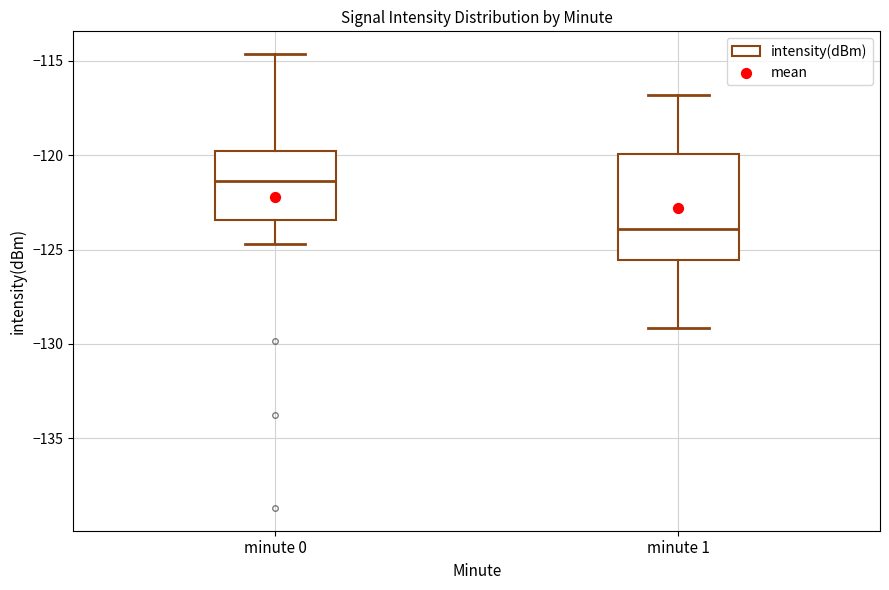

Reading left to right, transcribe this box plot: for each box, give where its median line is, the range the box spans, and where its two whiskers end, as read against the y-axis. The values are not printed on the chart, so give them approximately, as read against the axis.

minute 0: median -121.5, box -123.5 to -120.0, whiskers -124.5 to -114.5
minute 1: median -124.0, box -125.5 to -120.0, whiskers -129.0 to -117.0